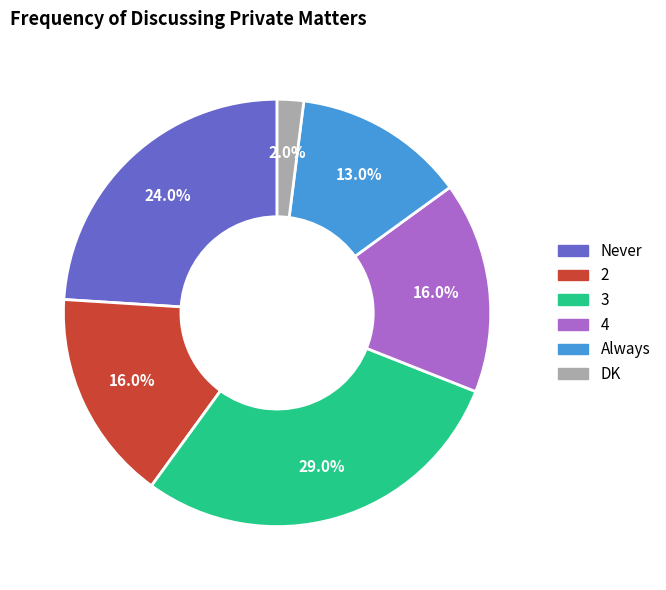

The 3 slice represents 36% of the pie. True or false?

False